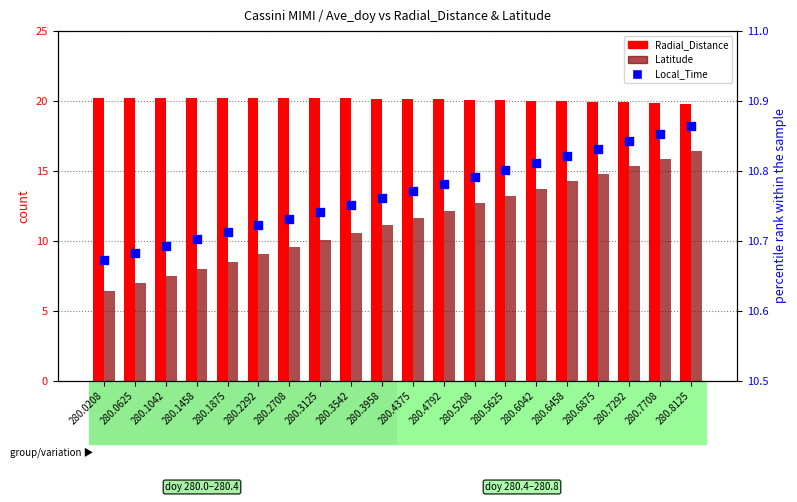

At which category is the sum across all series the highest?

280.8125